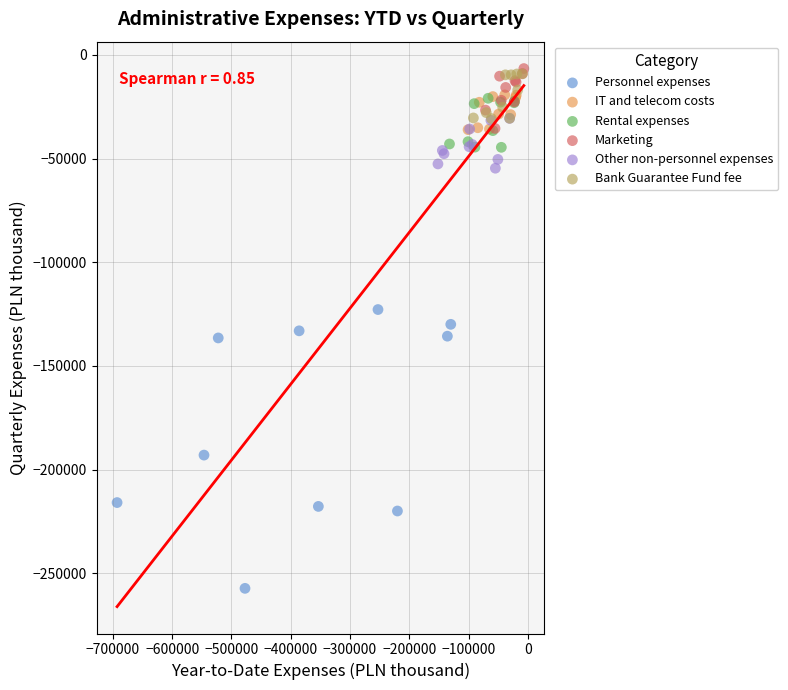

What are all the series names shown in the legend?

Personnel expenses, IT and telecom costs, Rental expenses, Marketing, Other non-personnel expenses, Bank Guarantee Fund fee